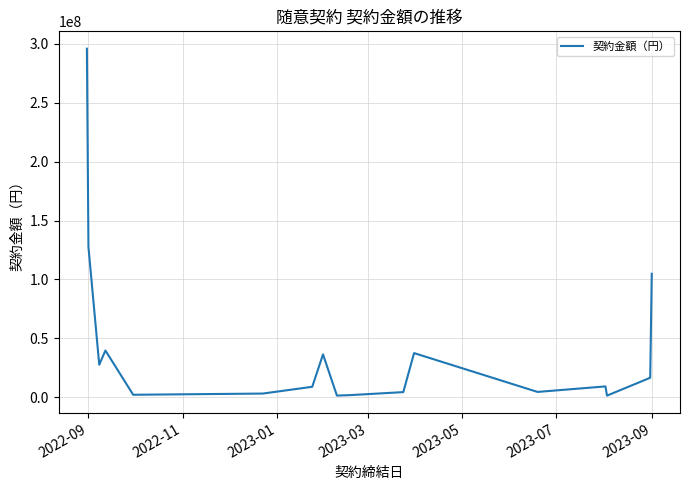

What is the difference between the maximum and minimum values?

294726170